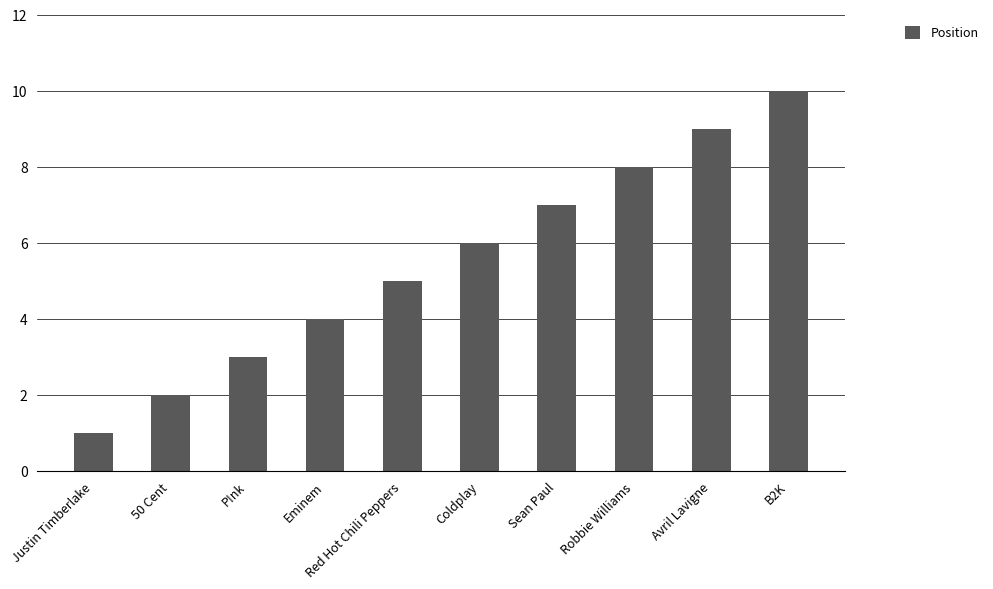

Read the value at 50 Cent.

2